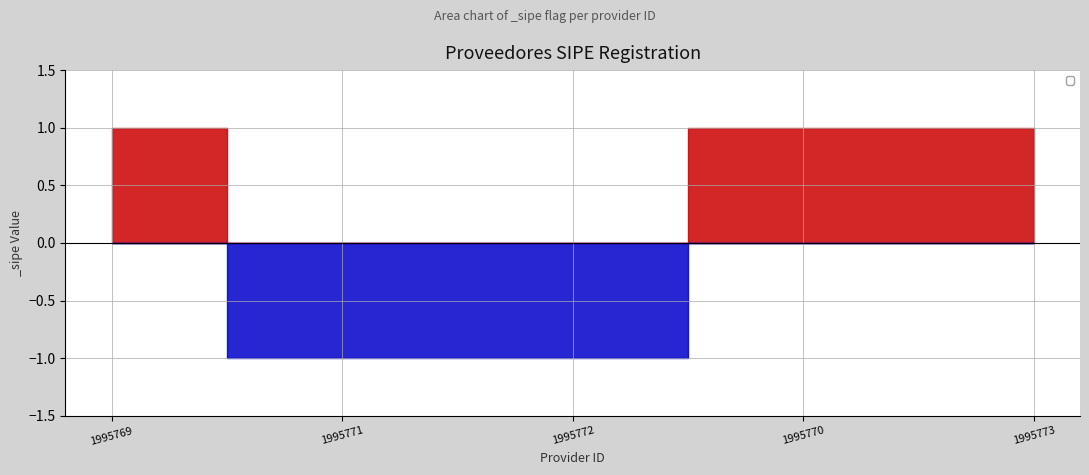

Which category has the lowest value across all series?

1995771